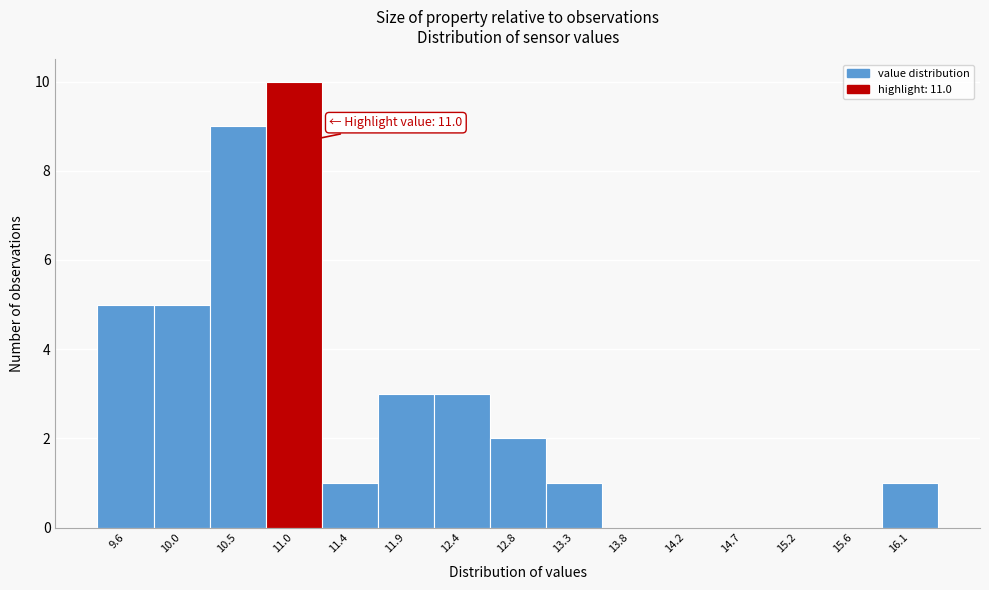

What is the maximum value shown in the chart?

10